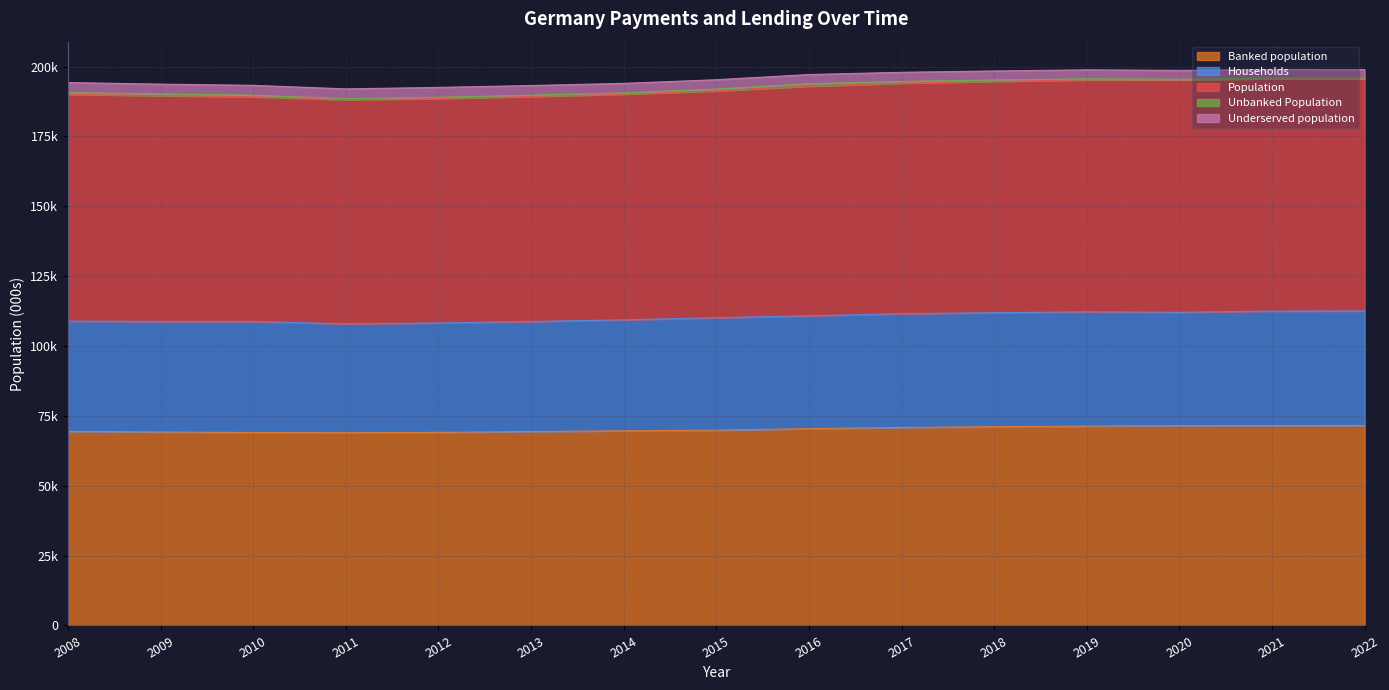

Does the chart have visible grid lines?

Yes